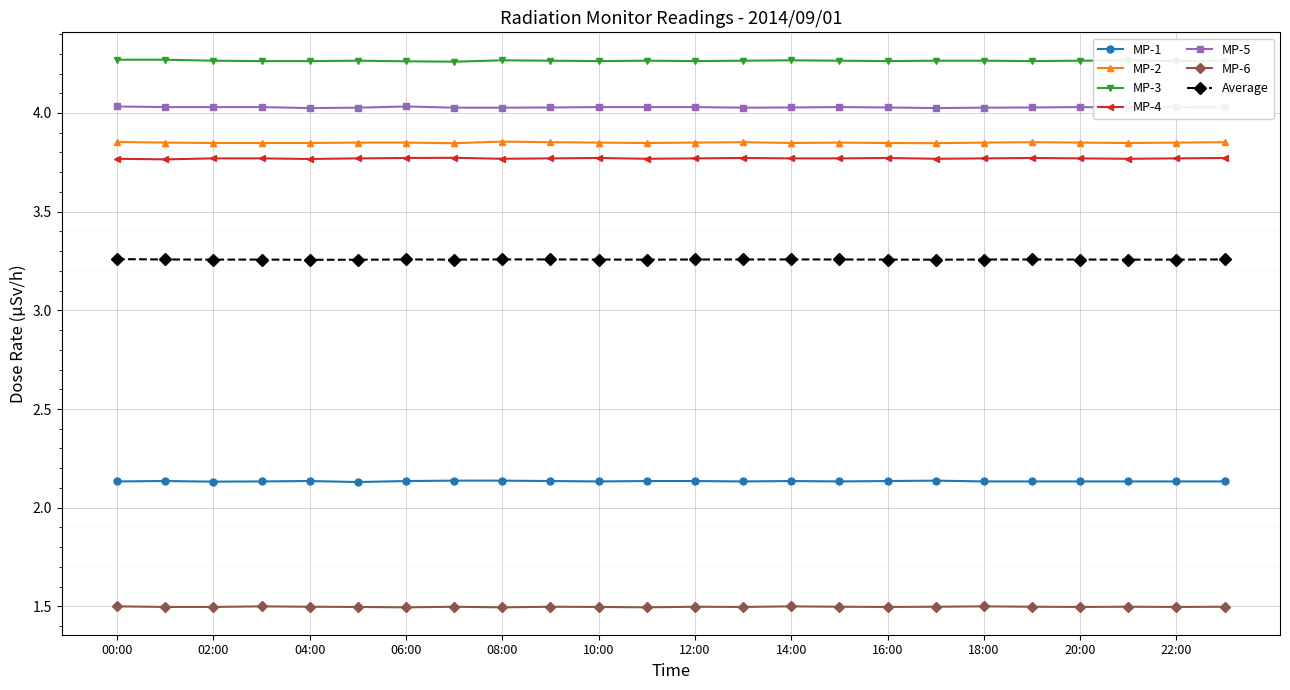

What is the minimum value shown in the chart?

1.5